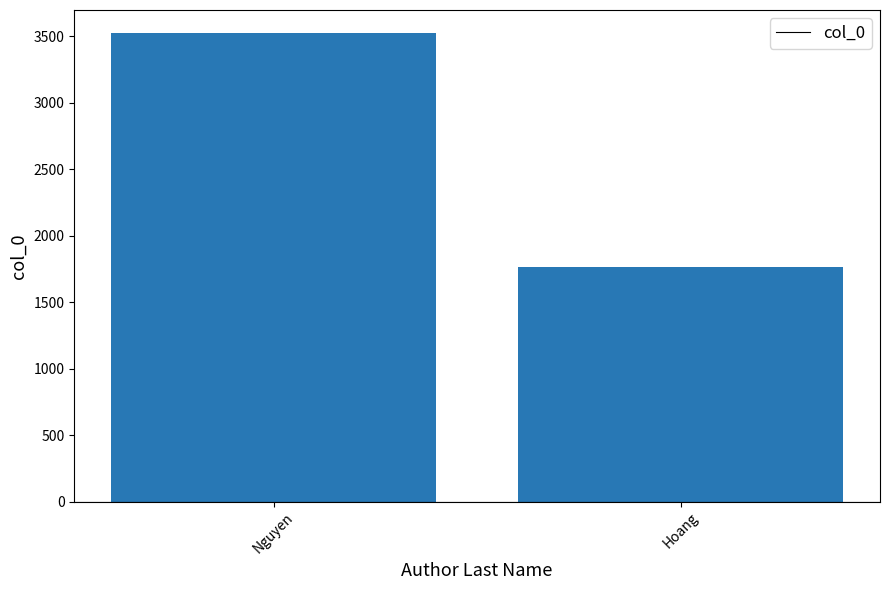

The chart shows a value of 2459 at Hoang. True or false?

False